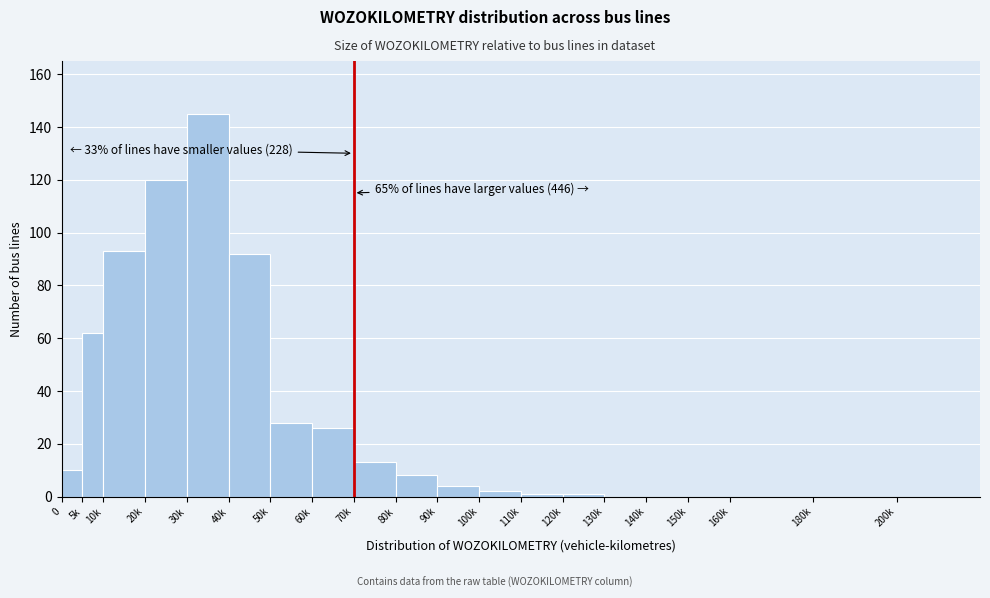

Reading left to right, list all the values displayed in this chart.

0=10	5k=62	10k=93	20k=120	30k=145	40k=92	50k=28	60k=26	70k=13	80k=8	90k=4	100k=2	110k=1	120k=1	130k=0	140k=0	150k=0	160k=0	180k=0	200k=0